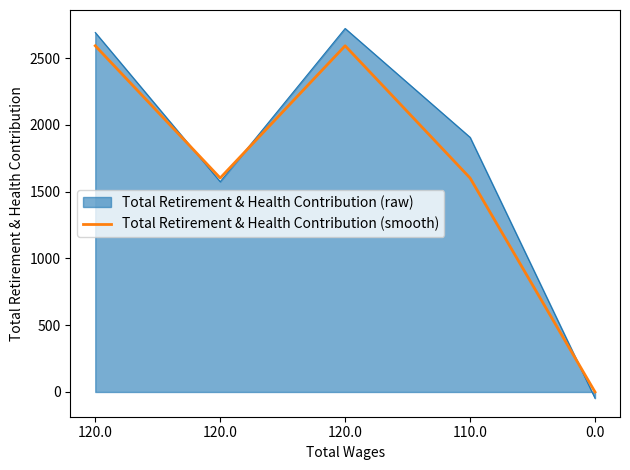

What are all the series names shown in the legend?

Total Retirement & Health Contribution (raw), Total Retirement & Health Contribution (smooth)